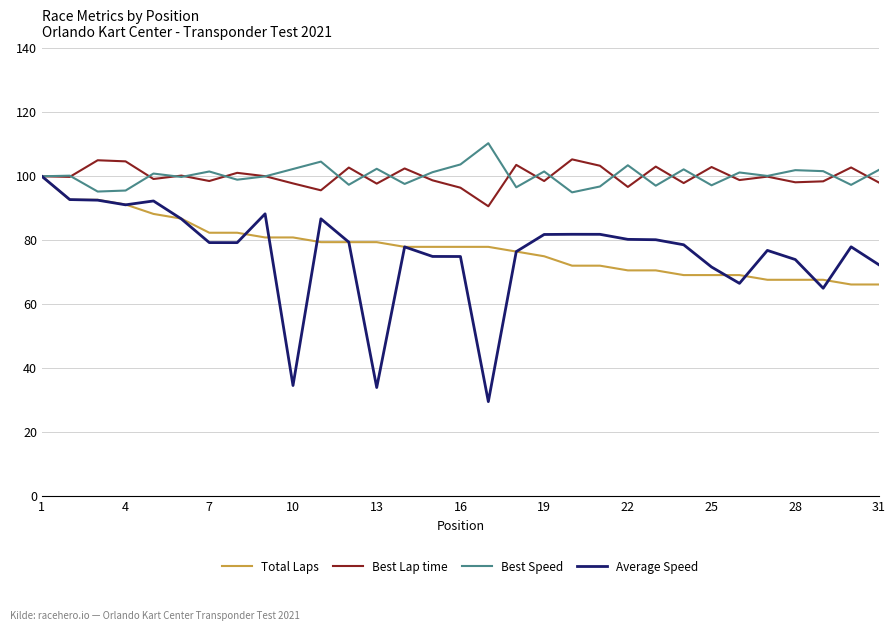

What is the highest value of the Average Speed series?

100.0